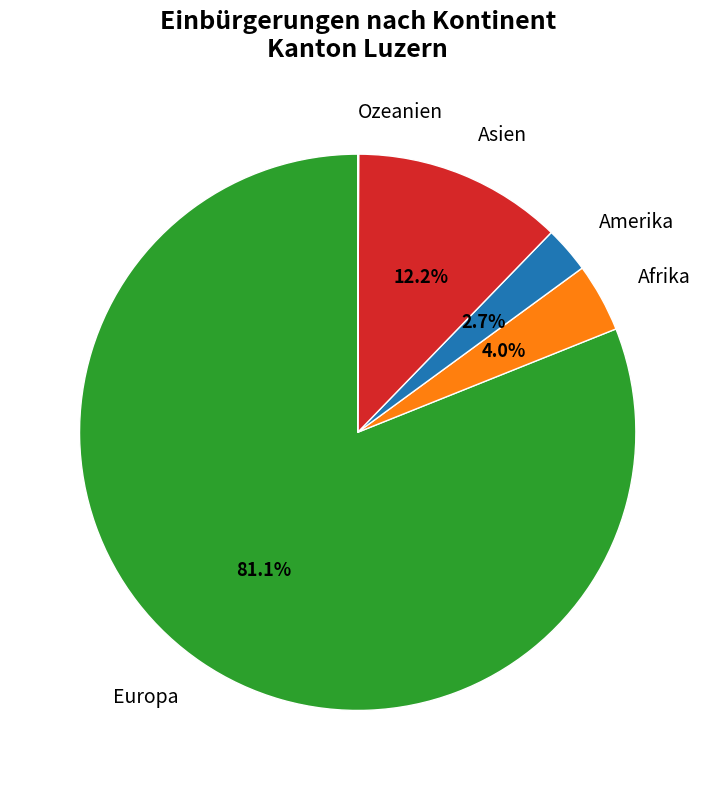

Approximately how many times larger is the value at Europa compared to Asien?

6.6